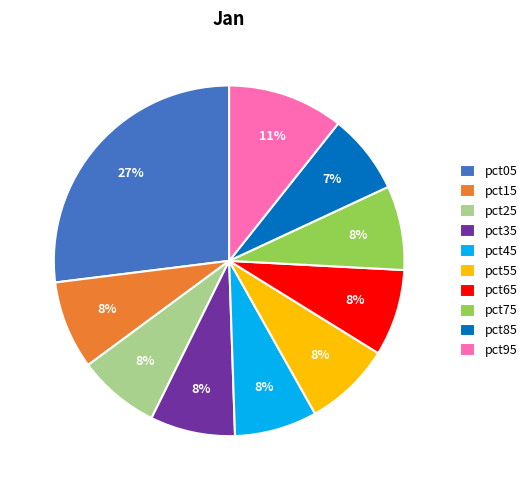

Which category has the biggest portion of the pie?

pct05